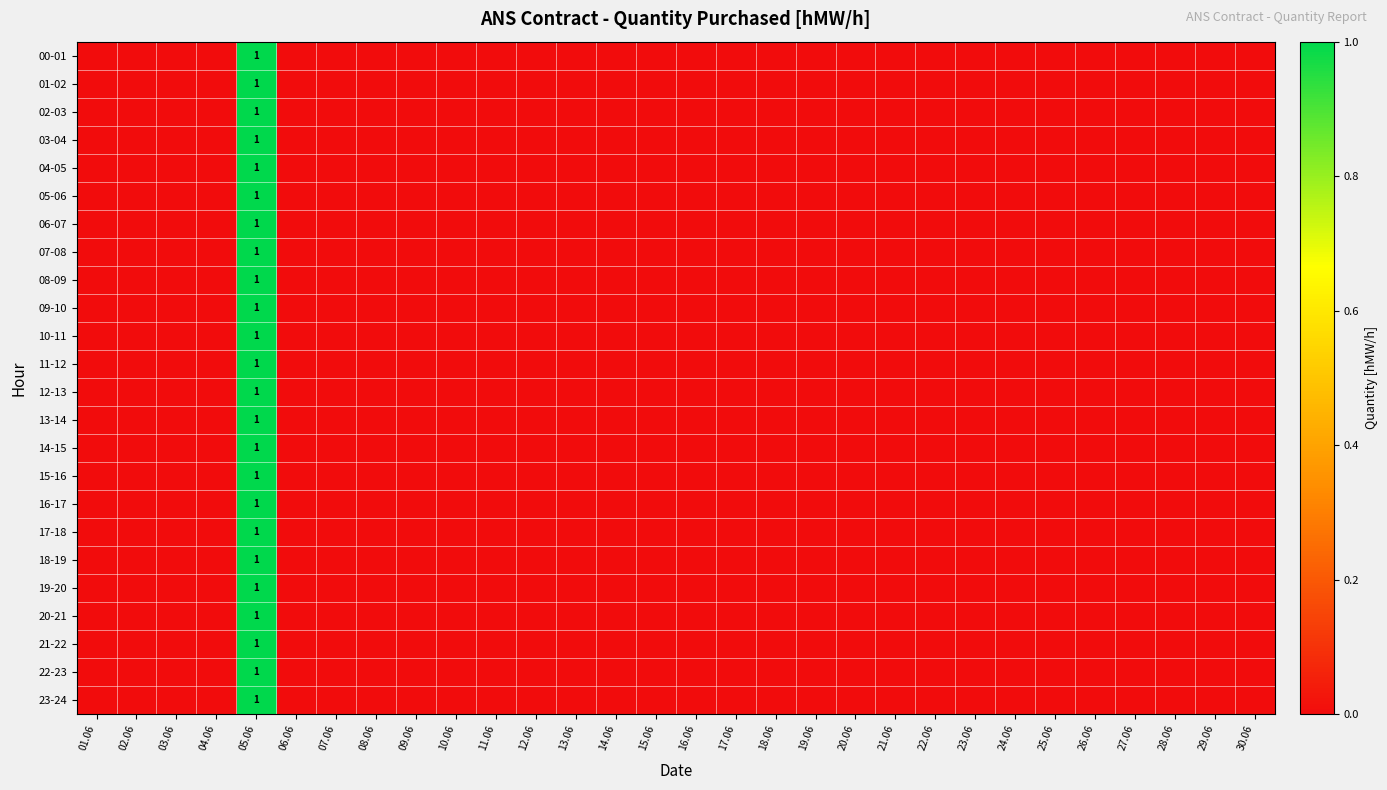

Is the value of 14-15 at 01.06 greater than the value of 12-13 at 12.06?

No